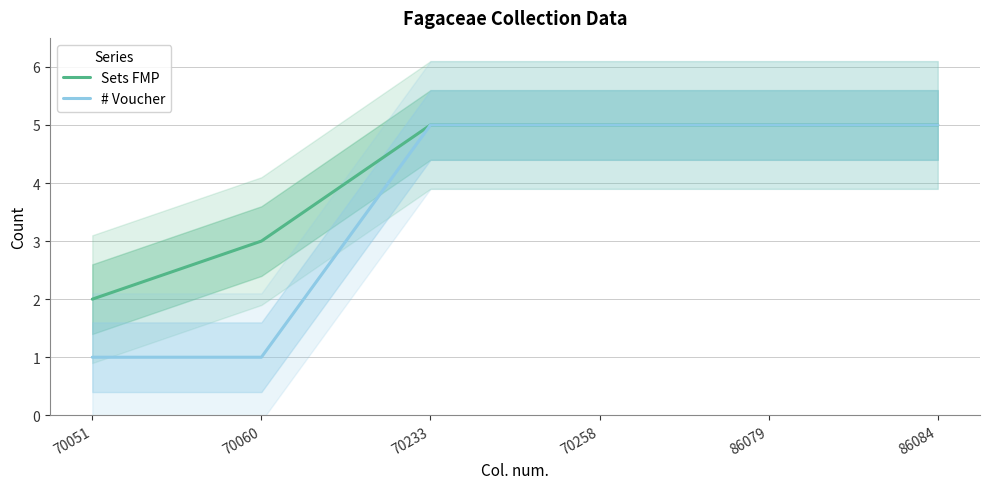

Where is # Voucher nearest to the value 3?

70051